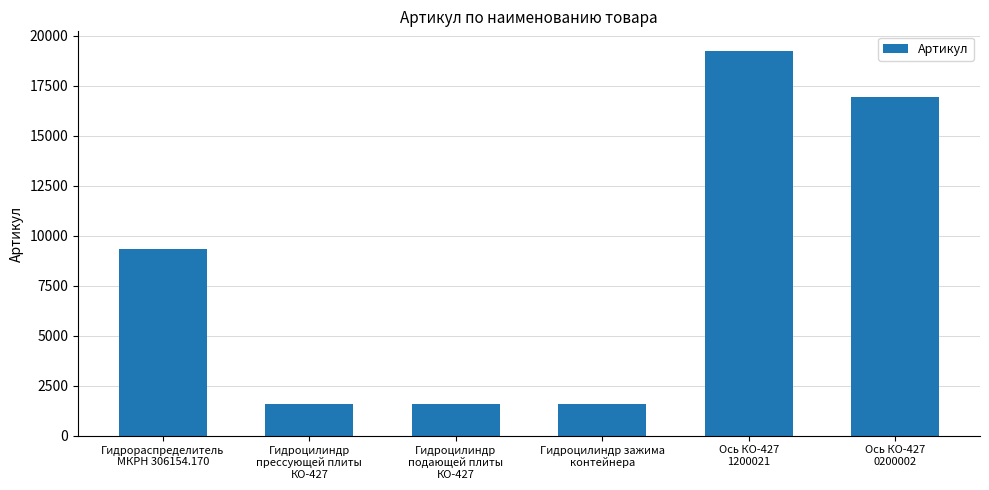

What position from the left is Ось КО-427
1200021?

5